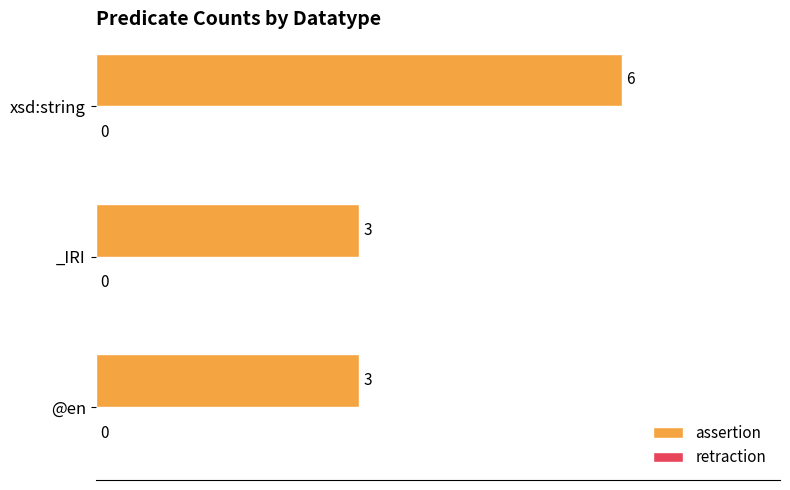

What is the sum of all values?

12